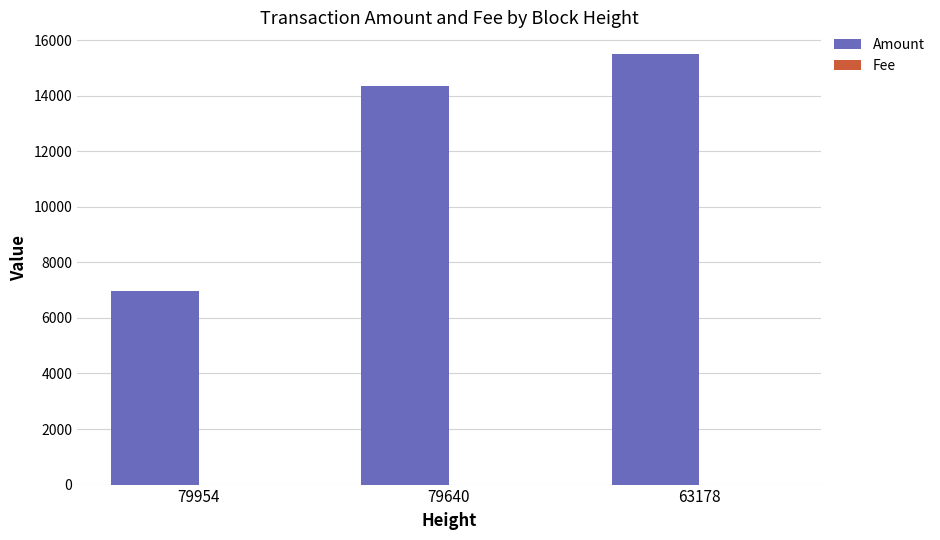

Between 79954 and 63178, which series saw the biggest shift?

Amount